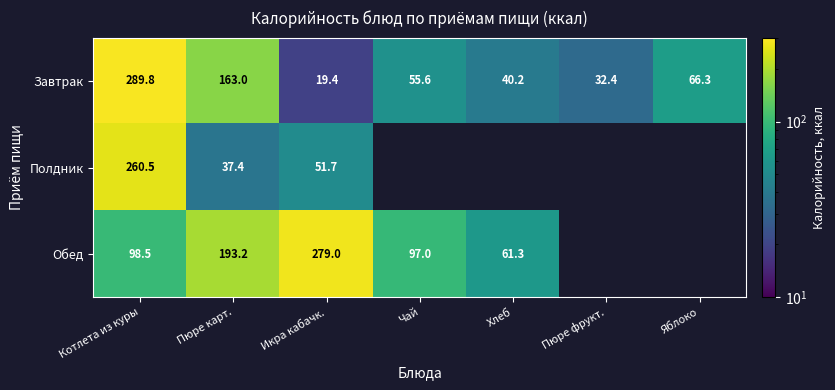

Between Пюре карт. and Икра кабачк., which series saw the biggest shift?

Завтрак